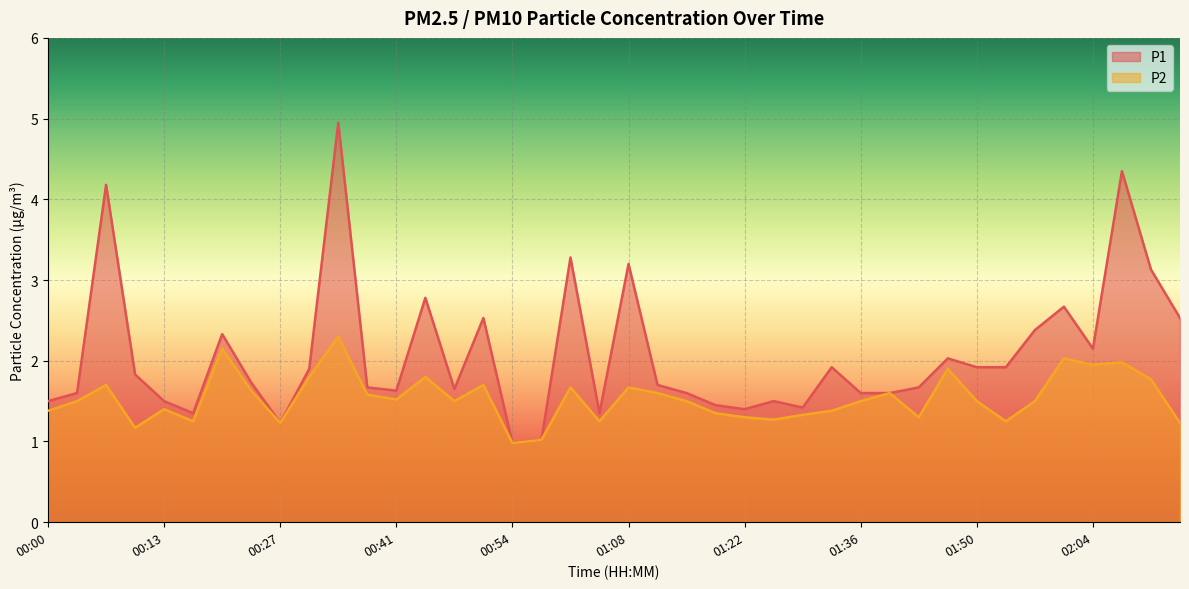

Reading left to right, transcribe all the data shown in this chart.

P1: 00:00=1.5	00:03=1.6	00:07=4.2	00:10=1.8	00:13=1.5	00:17=1.4	00:20=2.3	00:24=1.7	00:27=1.2	00:30=1.9	00:34=5.0	00:37=1.7	00:41=1.6	00:44=2.8	00:47=1.6	00:51=2.5	00:54=1.0	00:58=1.0	01:01=3.3	01:04=1.4	01:08=3.2	01:11=1.7	01:15=1.6	01:18=1.4	01:22=1.4	01:26=1.5	01:29=1.4	01:33=1.9	01:36=1.6	01:39=1.6	01:43=1.7	01:46=2.0	01:50=1.9	01:53=1.9	01:57=2.4	02:00=2.7	02:04=2.1	02:07=4.3	02:11=3.1	02:14=2.5
P2: 00:00=1.4	00:03=1.5	00:07=1.7	00:10=1.2	00:13=1.4	00:17=1.2	00:20=2.1	00:24=1.6	00:27=1.2	00:30=1.8	00:34=2.3	00:37=1.6	00:41=1.5	00:44=1.8	00:47=1.5	00:51=1.7	00:54=1.0	00:58=1.0	01:01=1.7	01:04=1.2	01:08=1.7	01:11=1.6	01:15=1.5	01:18=1.4	01:22=1.3	01:26=1.3	01:29=1.3	01:33=1.4	01:36=1.5	01:39=1.6	01:43=1.3	01:46=1.9	01:50=1.5	01:53=1.2	01:57=1.5	02:00=2.0	02:04=1.9	02:07=2.0	02:11=1.8	02:14=1.2